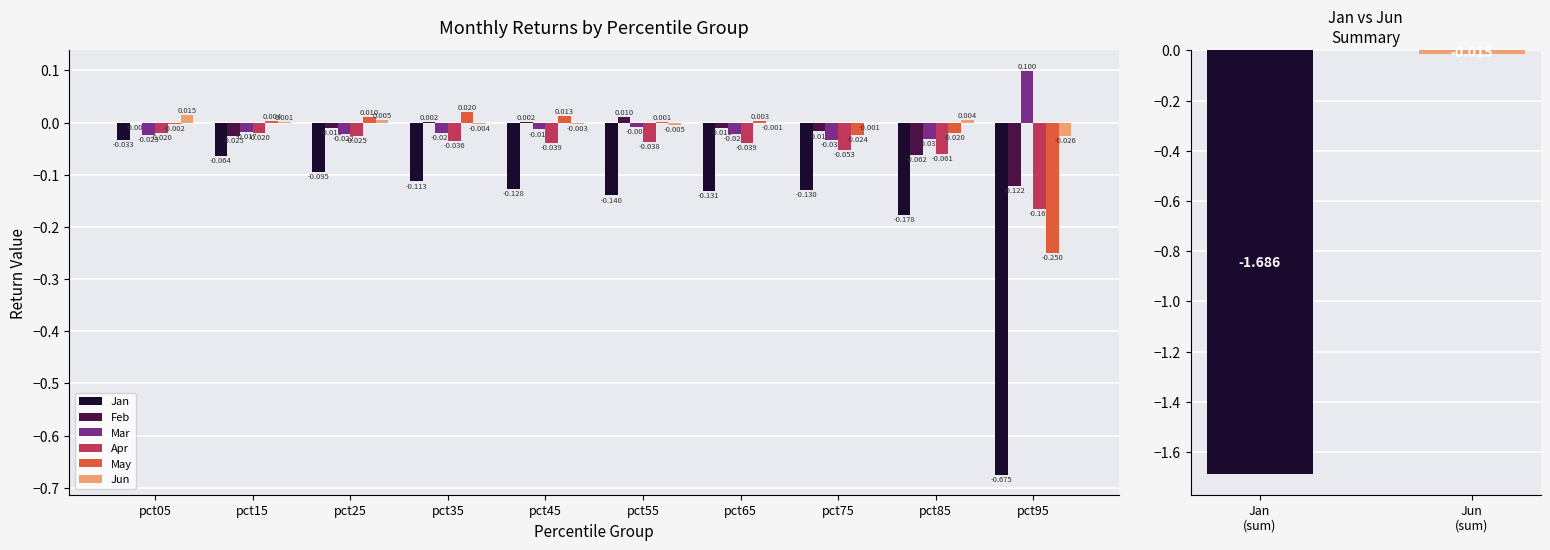

How many values in the Mar series exceed 0?

1